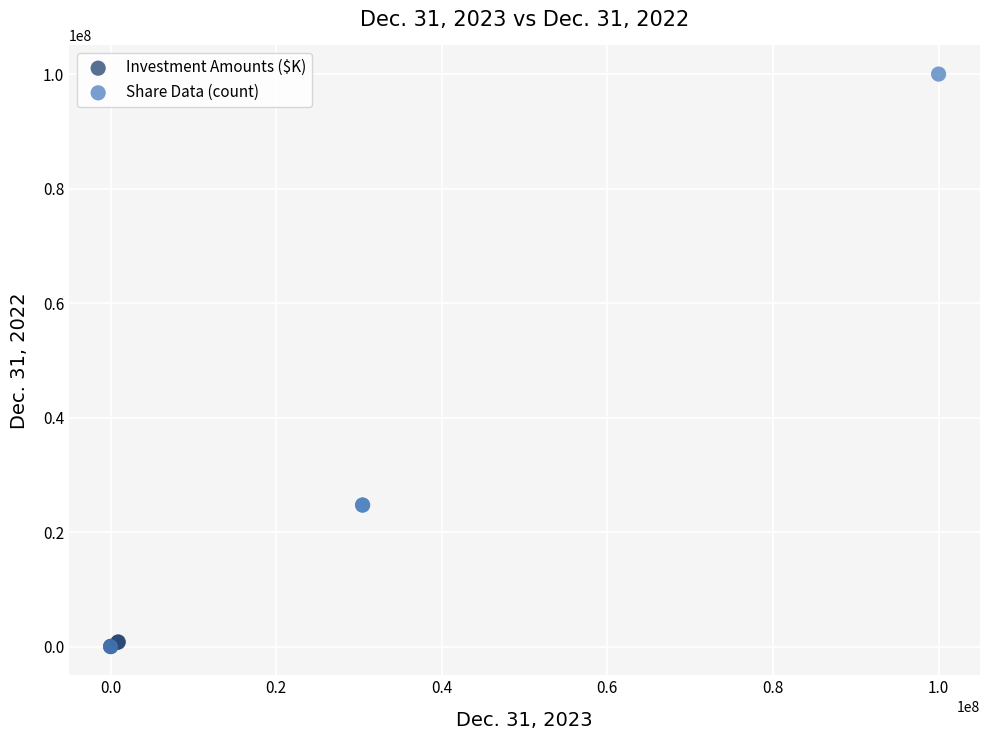

Which series reaches the maximum Y coordinate?

Share Data (count)